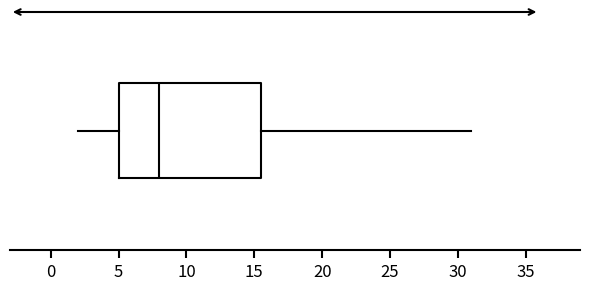

Read this box plot against the x-axis: the position of the median line, the range covered by the box, and the ends of both whiskers. The values are not printed on the chart, so give them approximately, as read against the axis.

median 8.0, box 5.0 to 15.5, whiskers 2.0 to 31.0